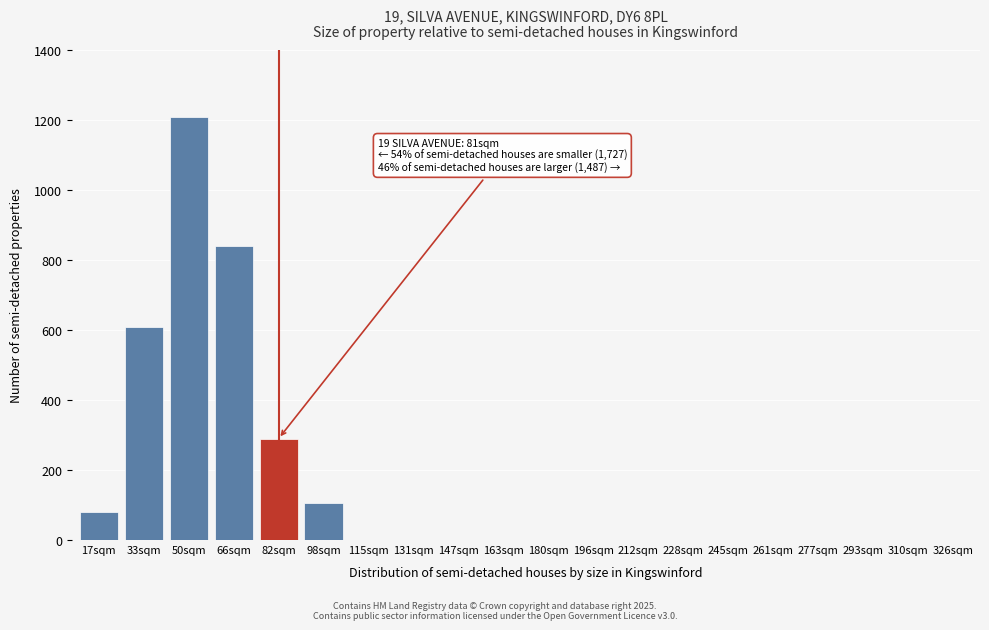

Reading left to right, transcribe all the data shown in this chart.

17sqm=80	33sqm=610	50sqm=1210	66sqm=840	82sqm=290	98sqm=105	115sqm=0	131sqm=0	147sqm=0	163sqm=0	180sqm=0	196sqm=0	212sqm=0	228sqm=0	245sqm=0	261sqm=0	277sqm=0	293sqm=0	310sqm=0	326sqm=0